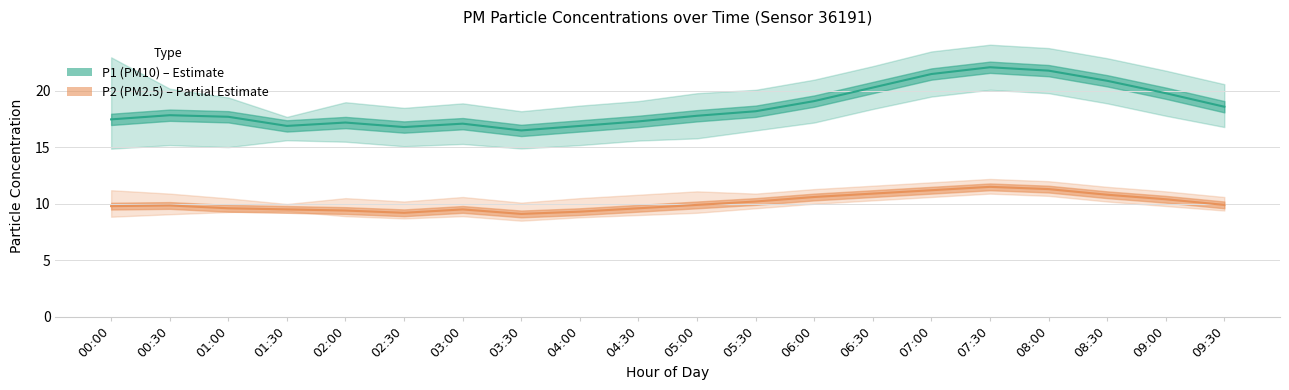

At which category does P1 (PM10) reach its first local valley?

01:30